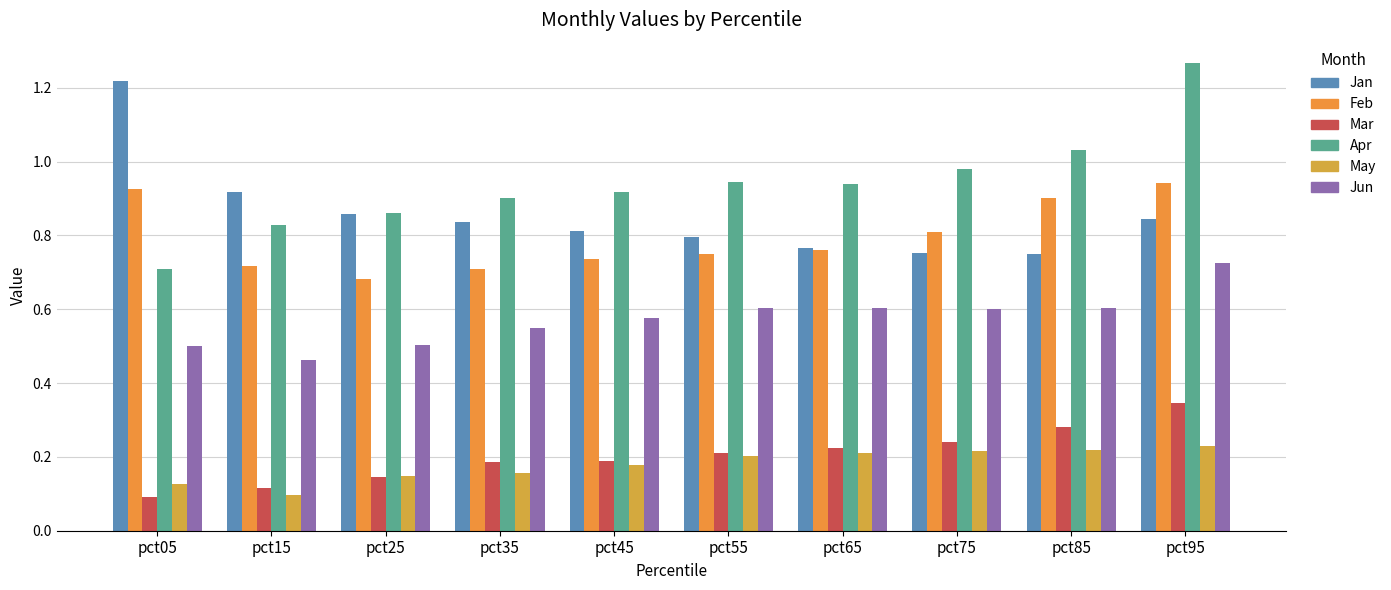

Where is Mar nearest to the value 0?

pct05